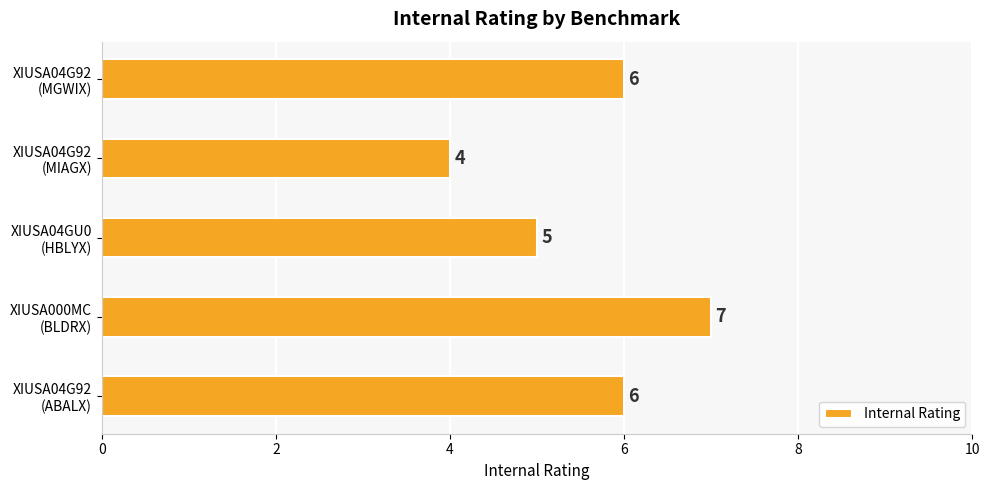

At which category does the chart reach its peak across all series?

XIUSA000MC
(BLDRX)